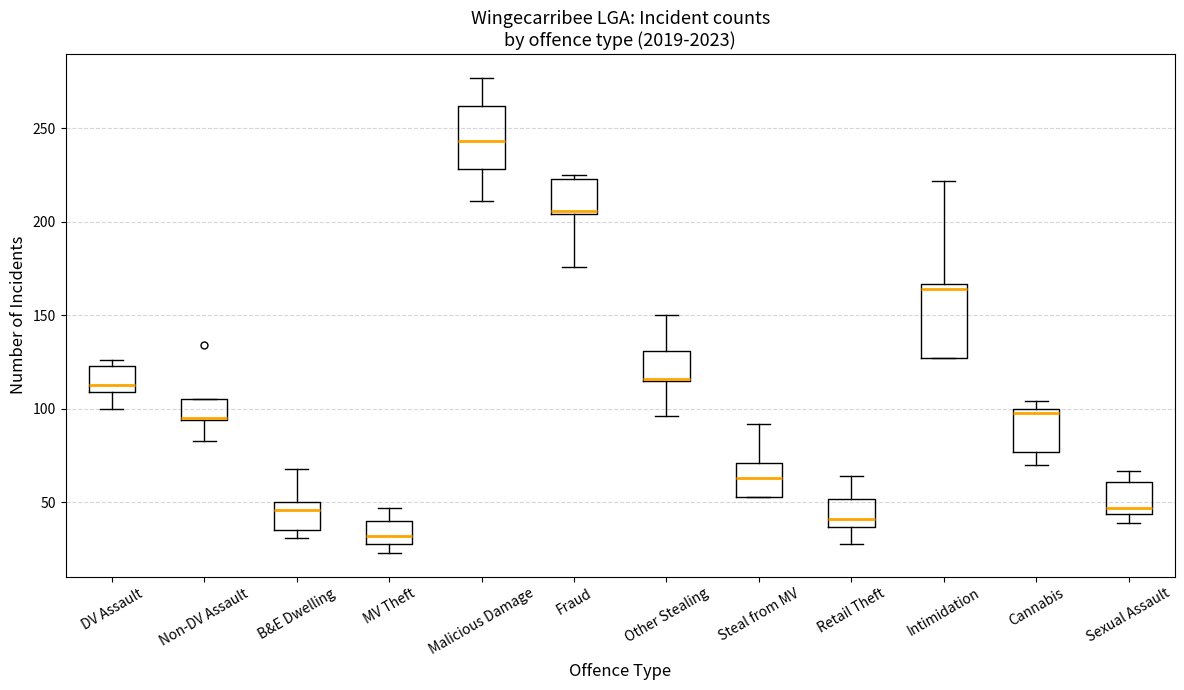

Which box is the tallest, from its lower edge to its upper edge?

Intimidation